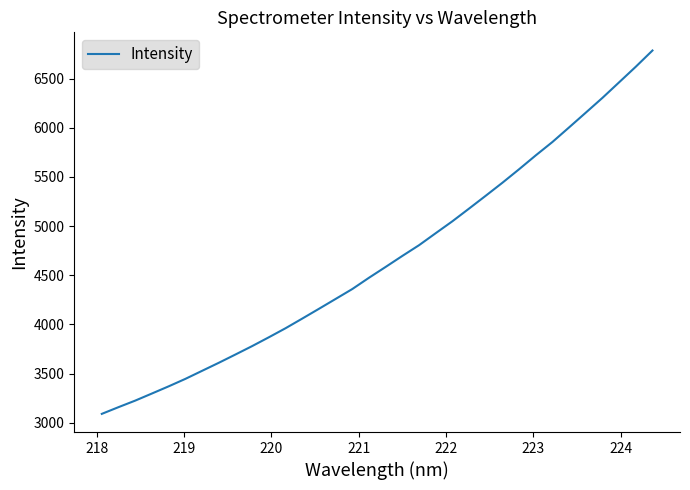

What is the difference between the maximum and minimum values?

3695.9